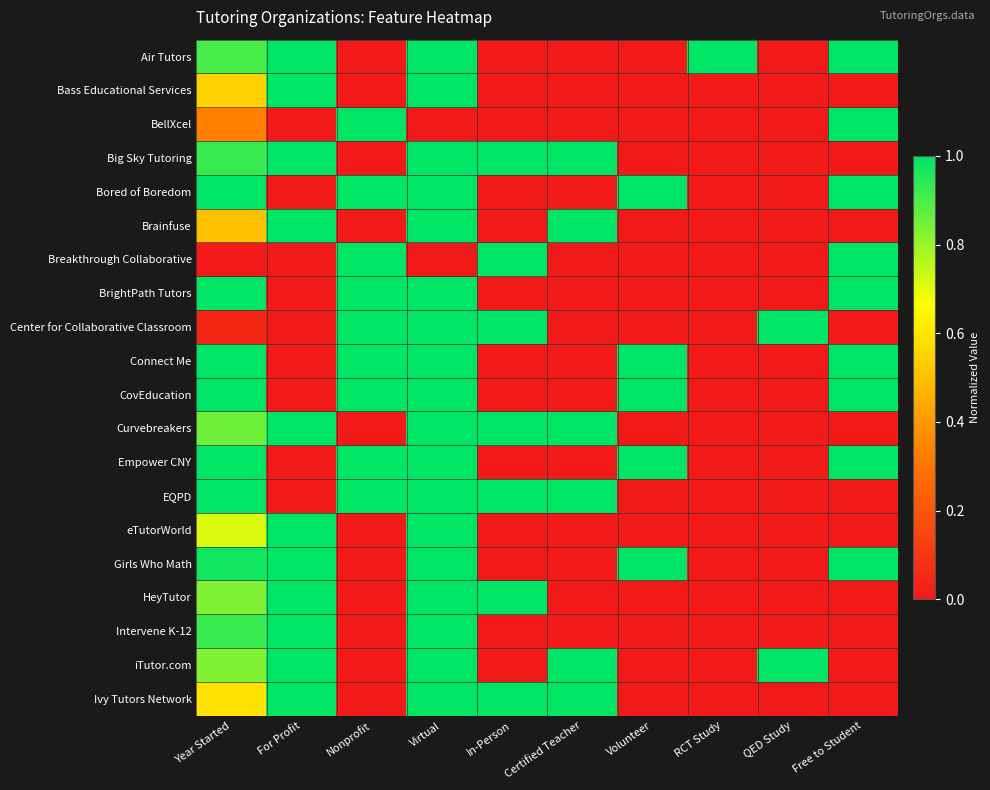

At which category is the sum across all series the highest?

Virtual